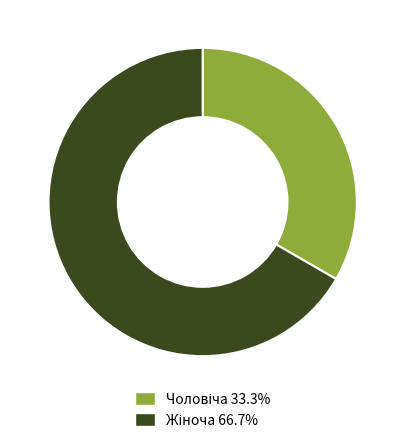

Does any single category account for the majority?

Yes